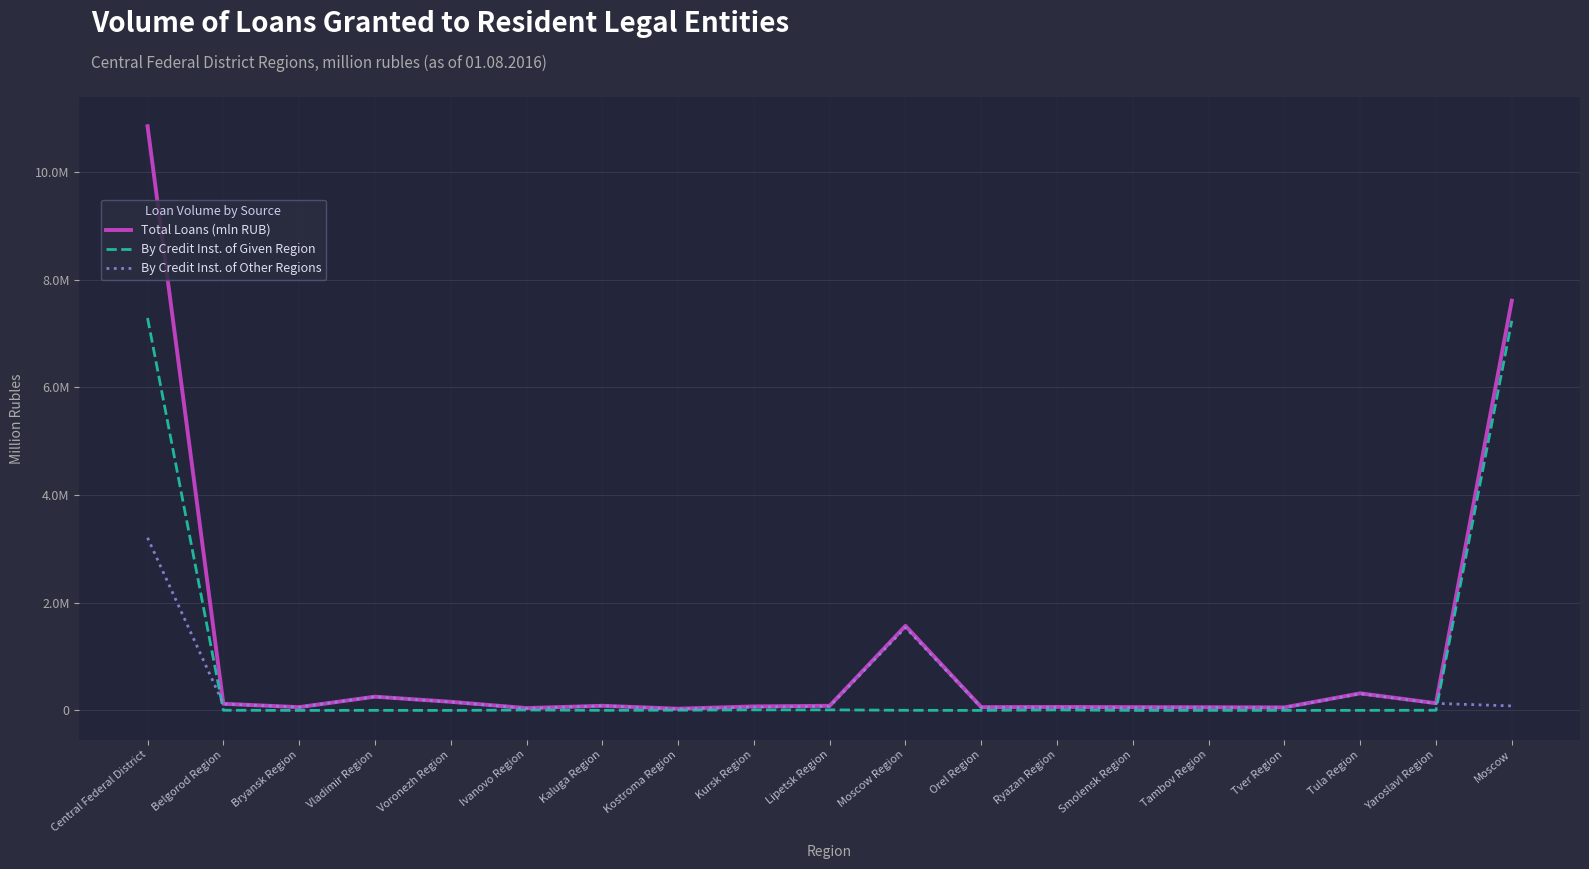

List the series in order of their peak value, lowest first.

By Credit Inst. of Other Regions, By Credit Inst. of Given Region, Total Loans (mln RUB)